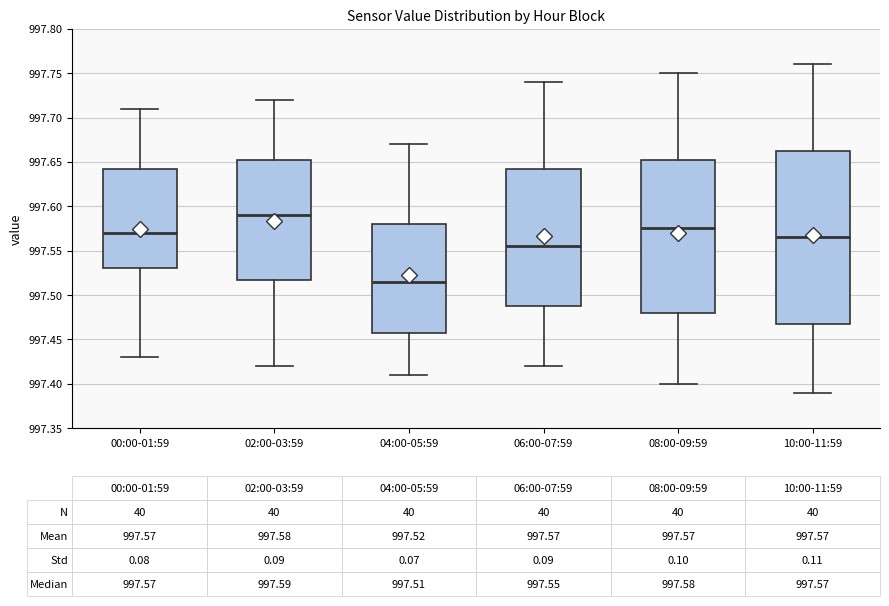

Comparing the boxes themselves (not the whiskers), which one is the tallest?

10:00-11:59